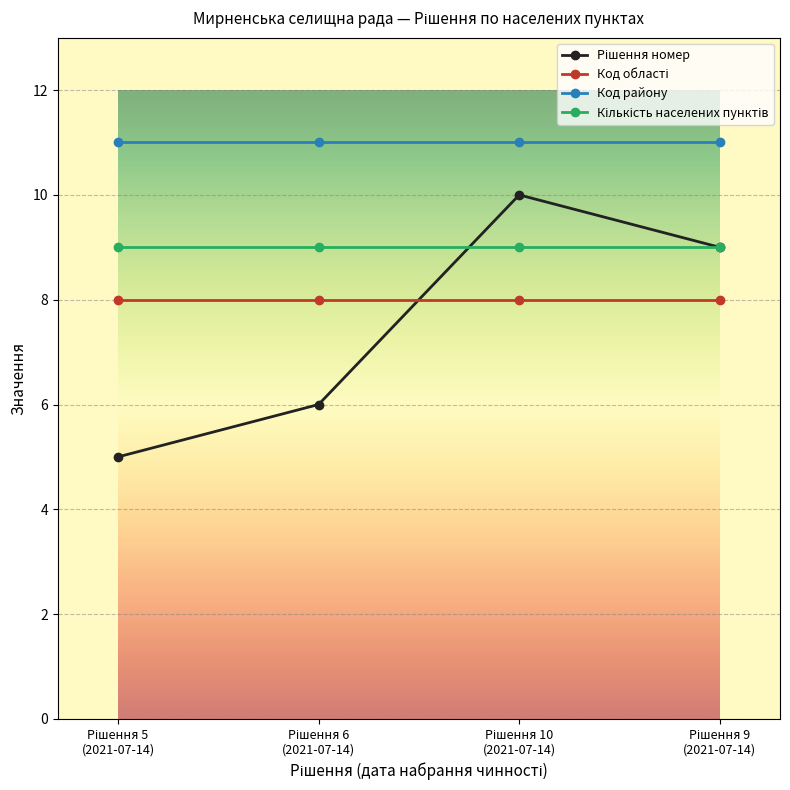

Is this an area chart (filled region under the line)?

No